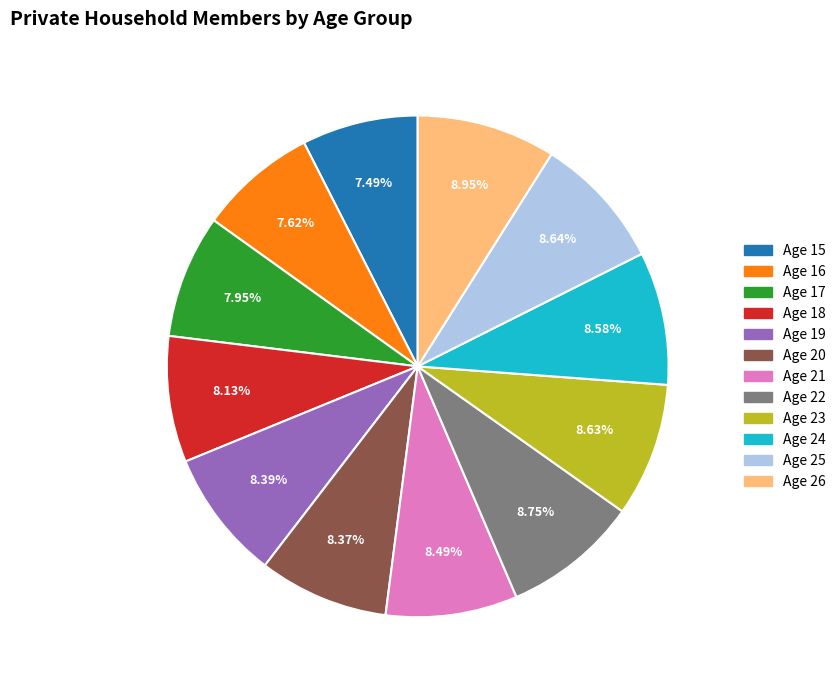

Is the sum of Age 23 and Age 20 greater than half?

No